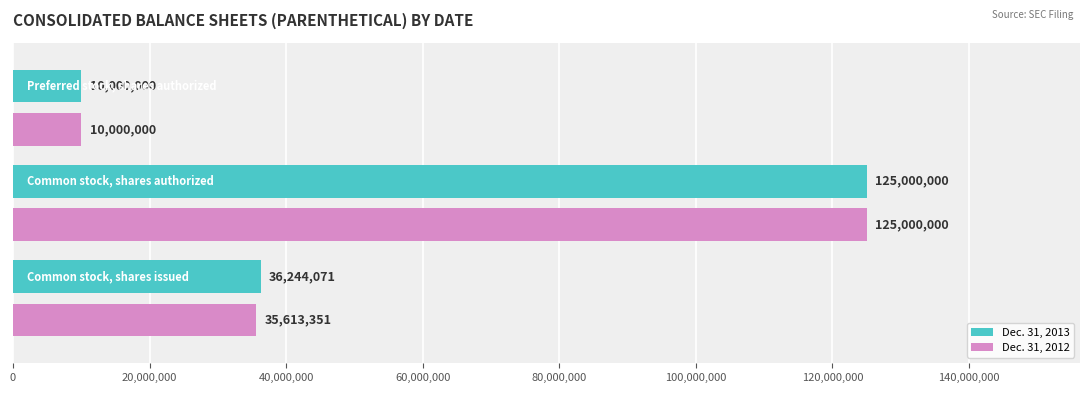

Rank the series by their average value, from highest to lowest.

Dec. 31, 2013, Dec. 31, 2012